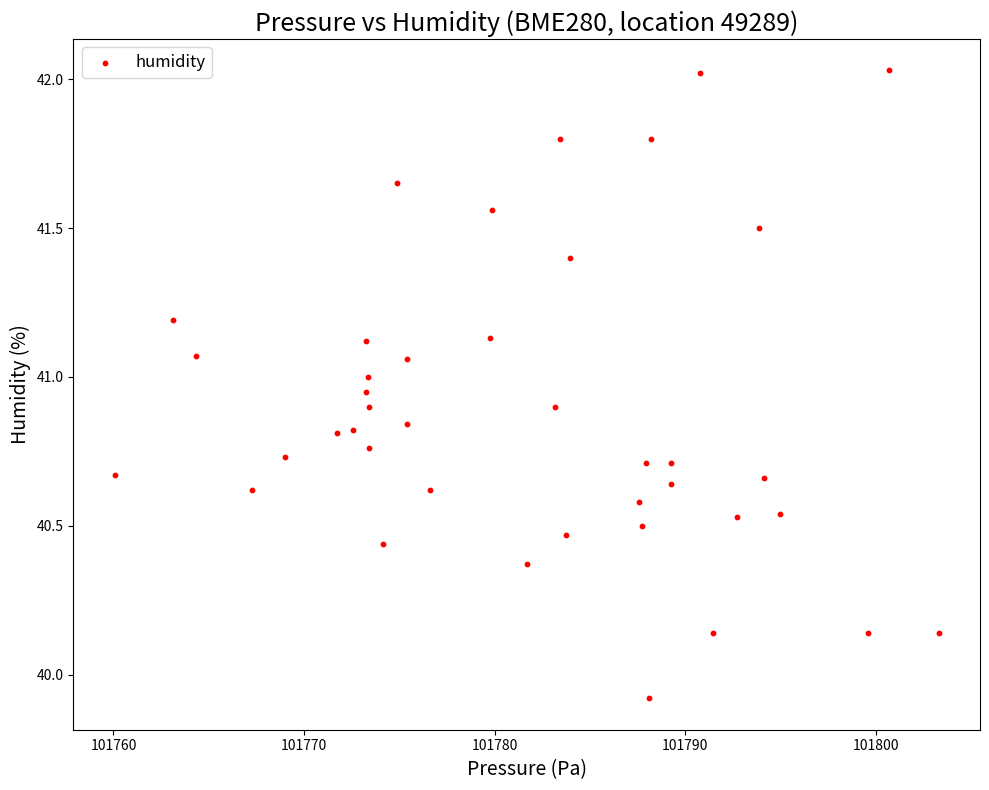

What Y value in the scatter plot is closest to 40?

39.9